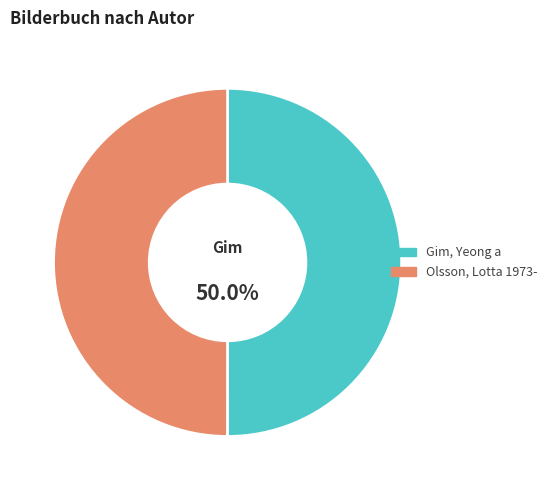

What is the ratio of the value at Olsson, Lotta 1973- to the value at Gim, Yeong a?

1.0